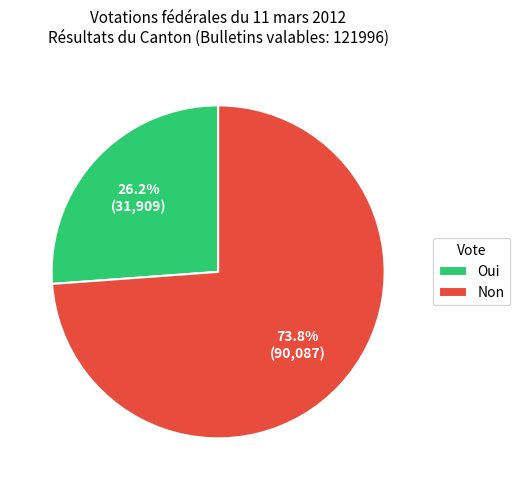

To the nearest percent, what percentage of the pie is Oui?

26%